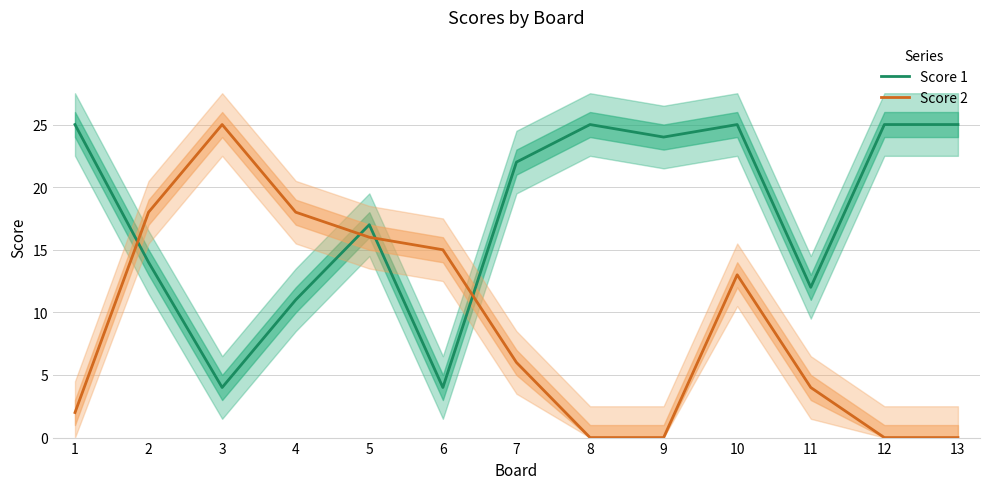

What is the difference between the maximum and minimum values in the Score 1 series?

21